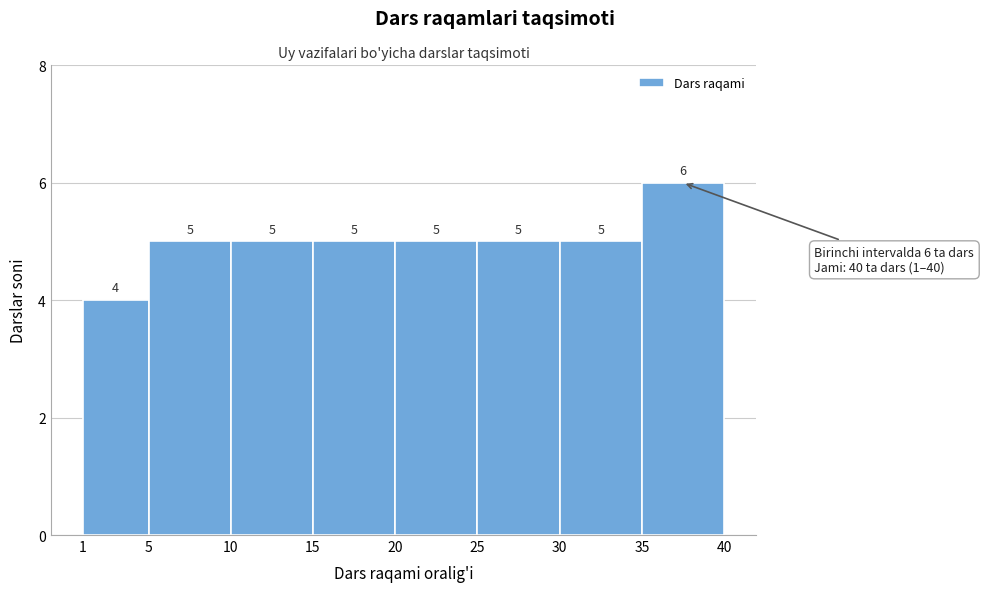

What is the height of the bar covering 25 to 30 on the x-axis?

5